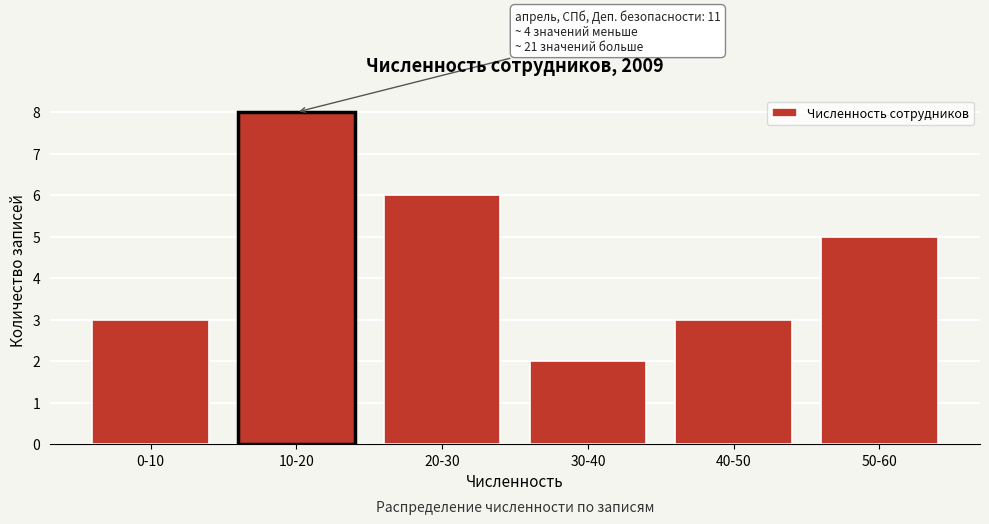

Reading right to left, extract all data points from this chart.

50-60=5	40-50=3	30-40=2	20-30=6	10-20=8	0-10=3